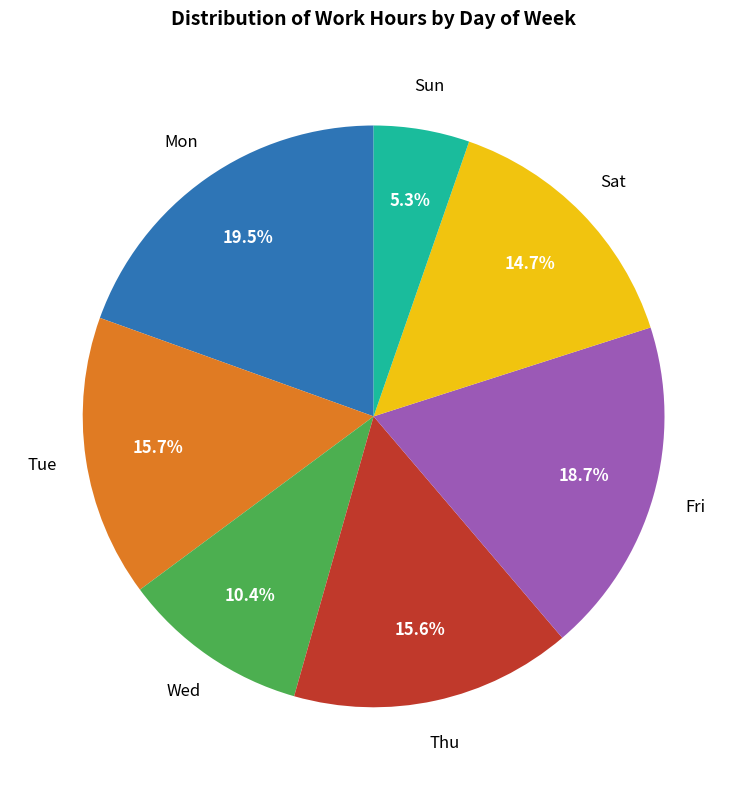

Is there a majority slice in this chart?

No